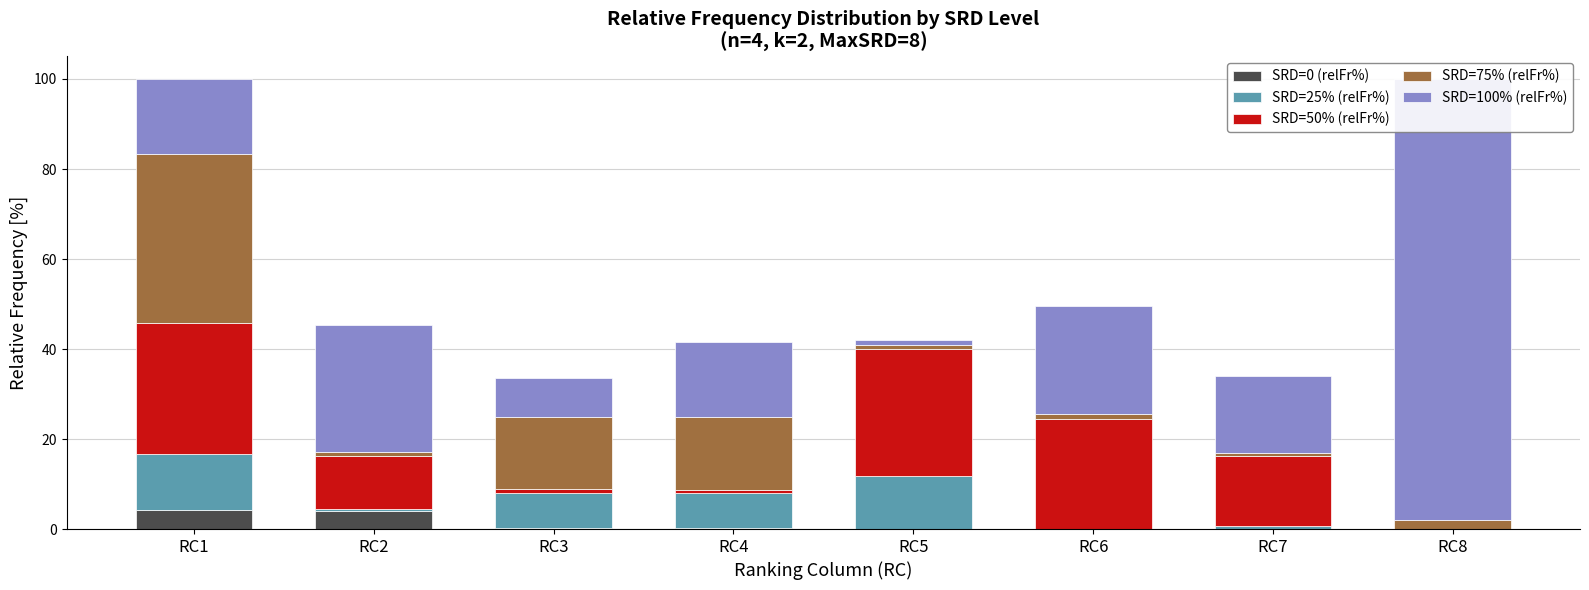

At RC3, list the series in order from largest to smallest.

SRD=75% (relFr%), SRD=100% (relFr%), SRD=25% (relFr%), SRD=50% (relFr%), SRD=0 (relFr%)